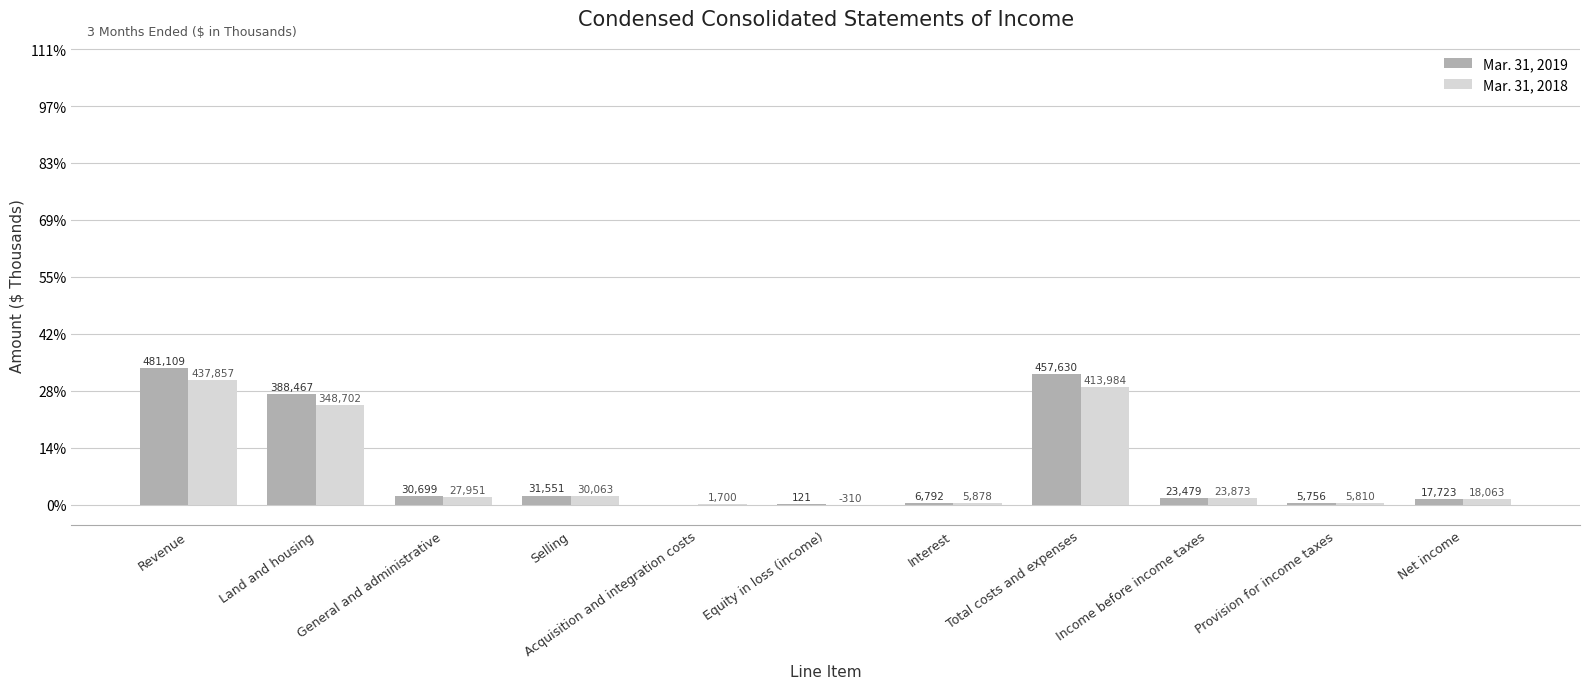

Which series has the largest range (max minus min)?

Mar. 31, 2019